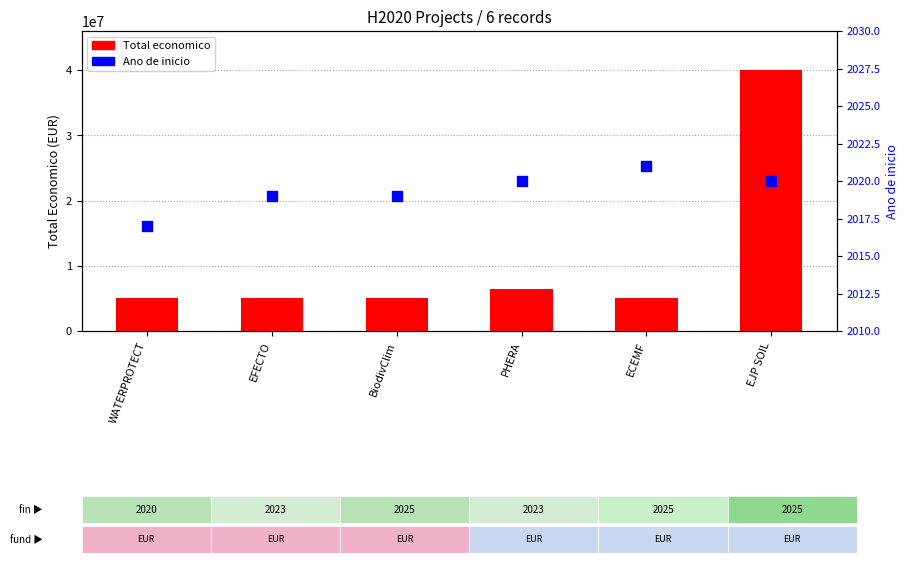

Which series has the largest total across all categories?

Total economico